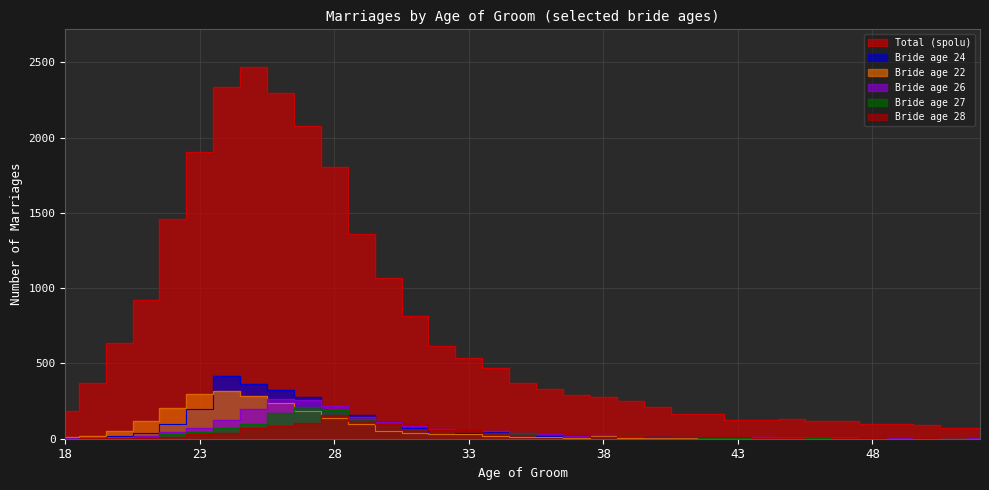

Which series has the widest spread of values?

spolu